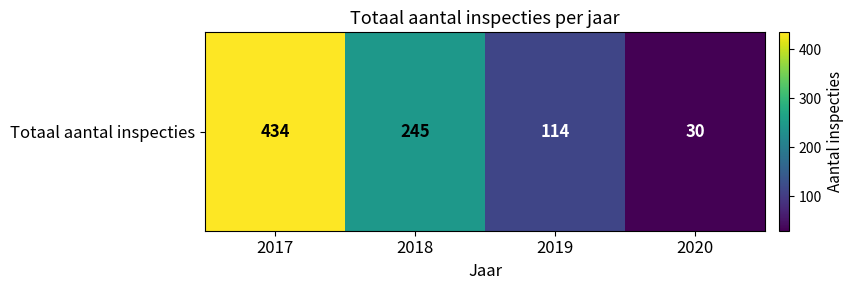

What is the sum of the values at 2017 and 2018?

679